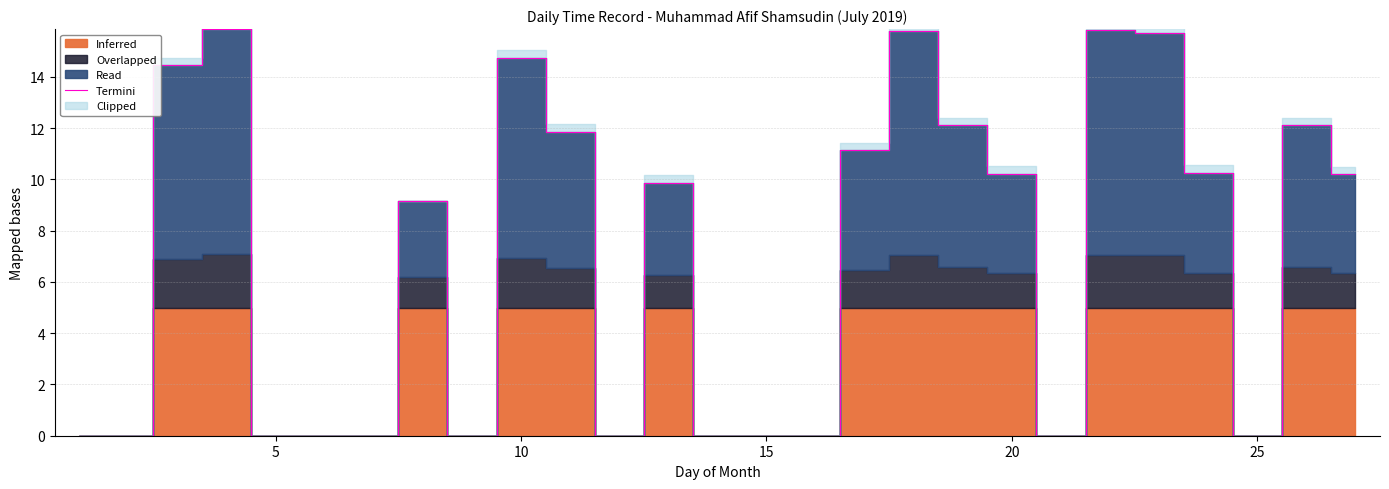

Reading left to right, what are all the values shown in this chart?

0.0	0.0	14.4	15.9	0.0	0.0	0.0	9.2	0.0	14.7	11.9	0.0	9.9	0.0	0.0	0.0	11.1	15.8	12.1	10.2	0.0	15.8	15.7	10.2	0.0	12.1	10.2